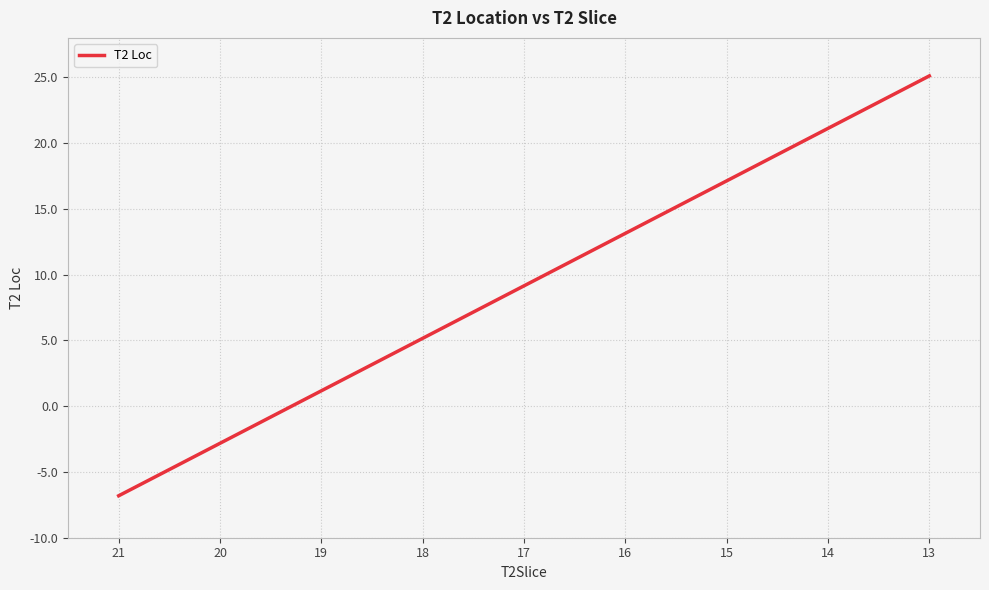

True or false: the data shows 30.4 at 14.

False